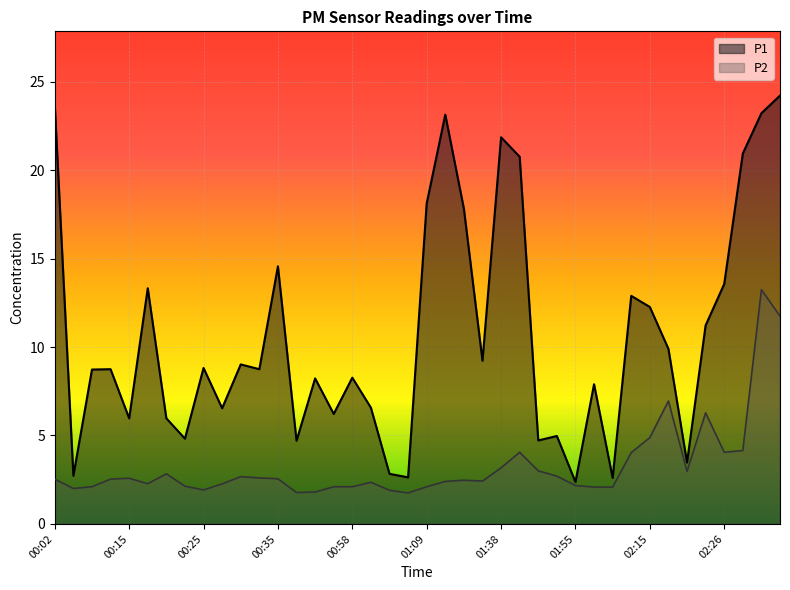

True or false: P1 has more than 1 points higher than both neighbors.

True